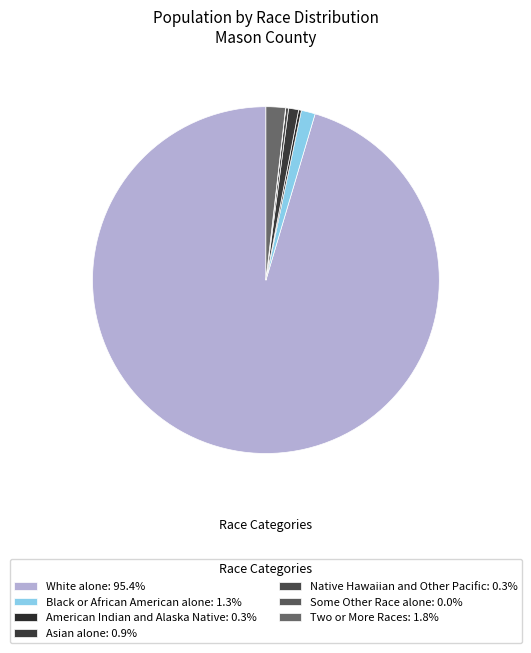

Rank the categories by value from lowest to highest.

Some Other Race alone, American Indian and Alaska Native, Native Hawaiian and Other Pacific, Asian alone, Black or African American alone, Two or More Races, White alone